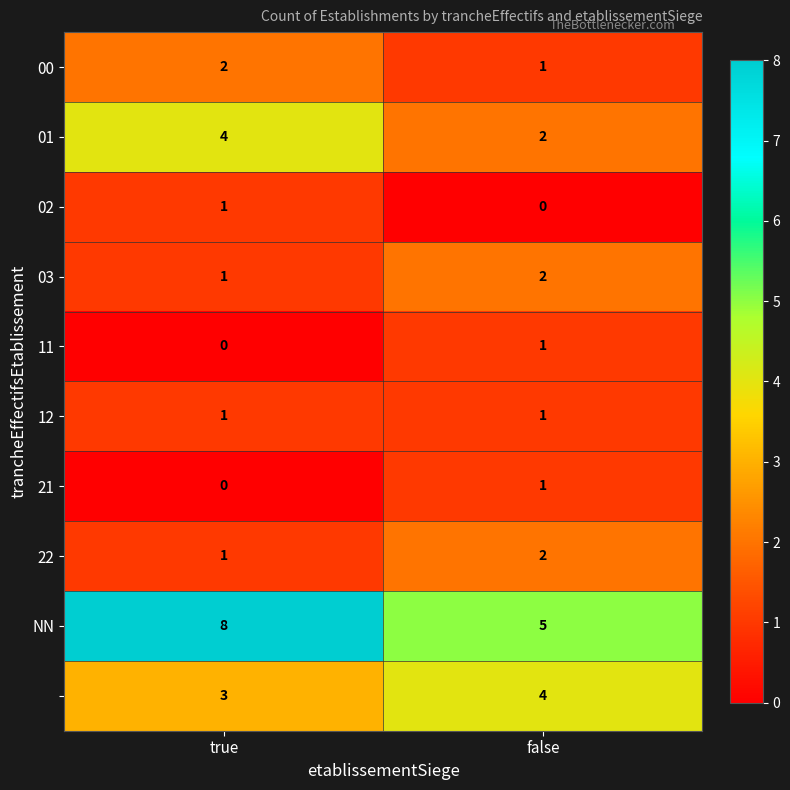

What is the spread (max minus min) of values at false?

5